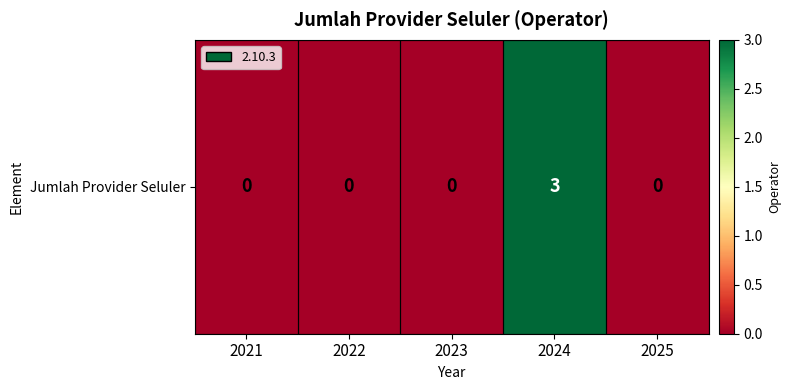

What is the sum of the values at 2024 and 2025?

3